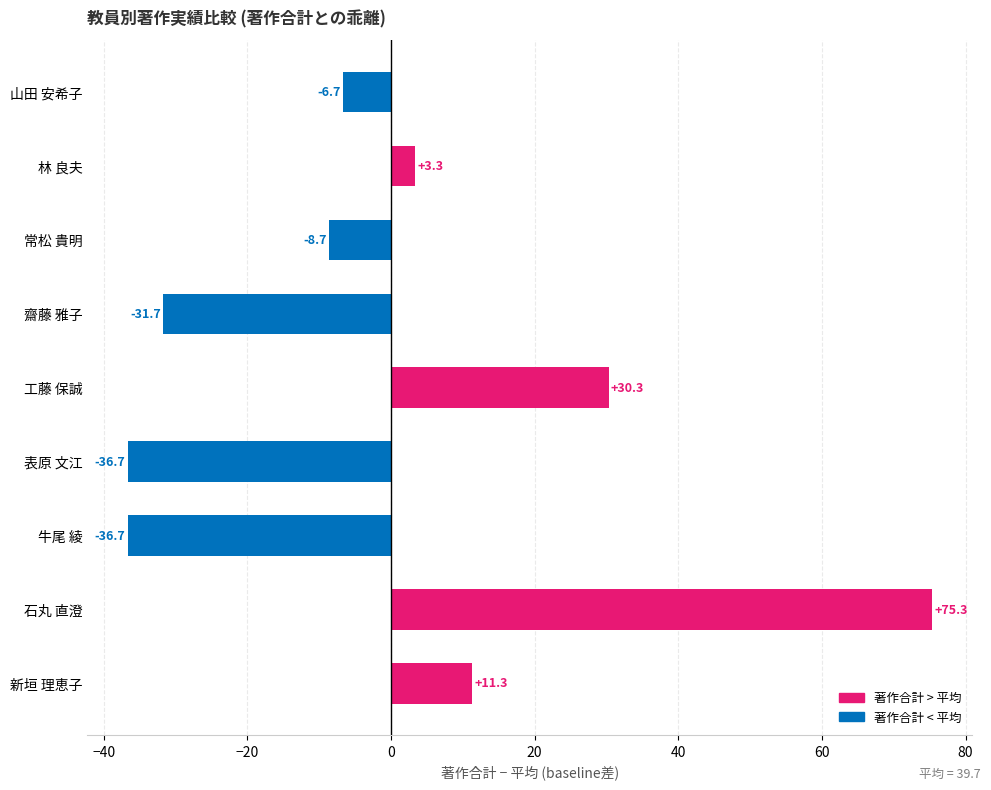

What is the greatest value displayed?

75.3